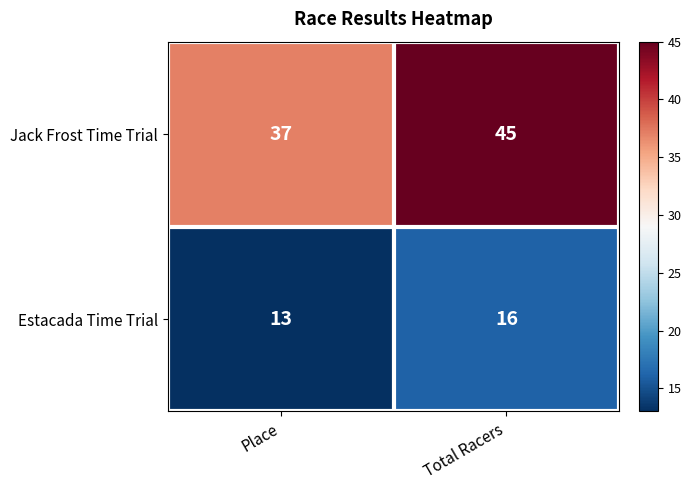

Between Place and Total Racers, which series saw the biggest shift?

Jack Frost Time Trial